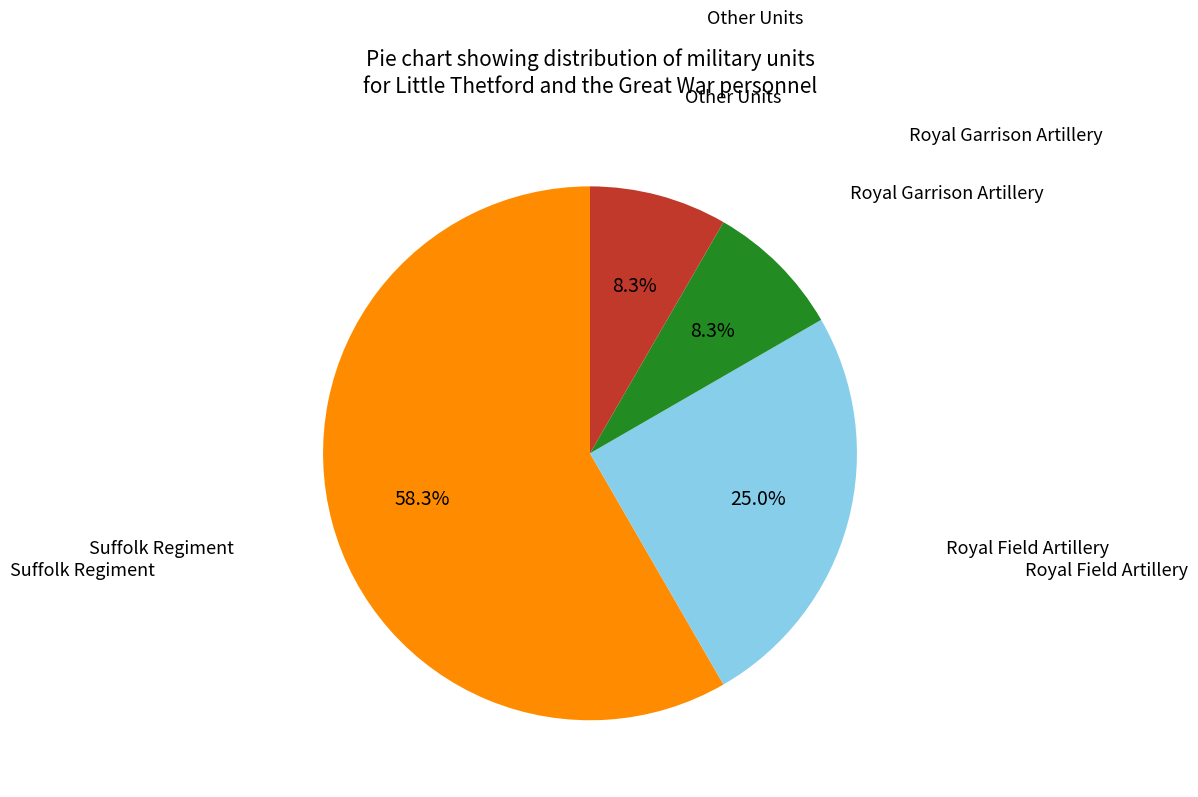

Count the number of slices in the pie.

4